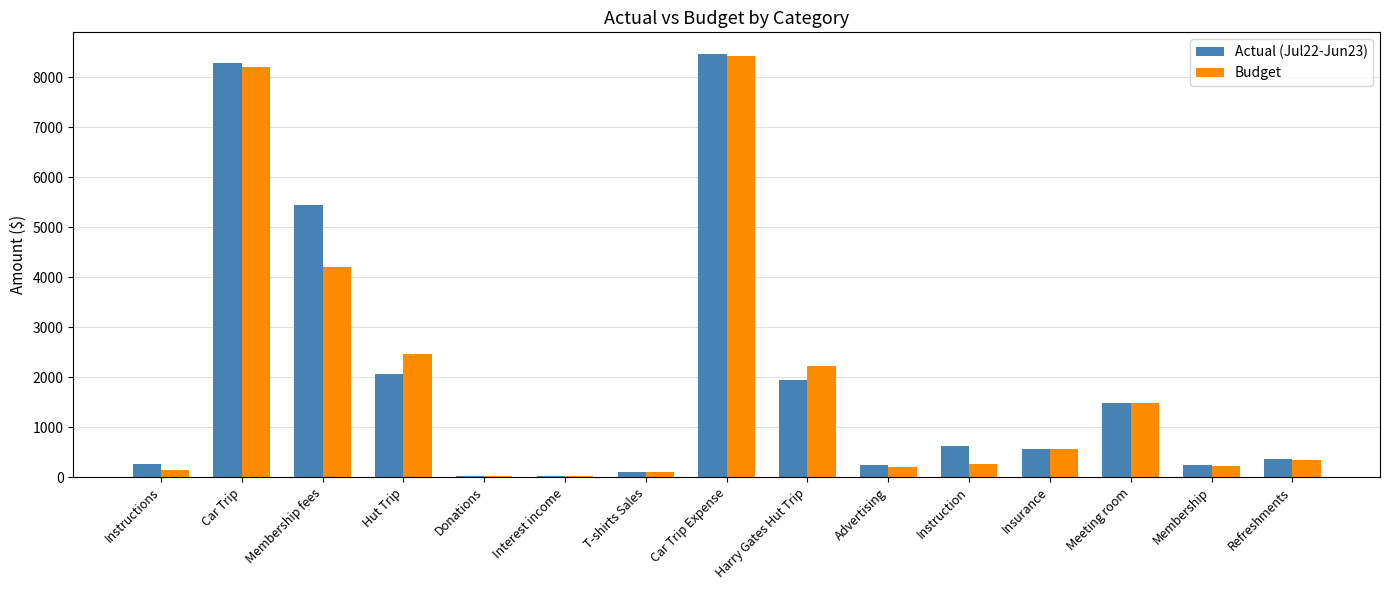

Which series has the largest range (max minus min)?

Actual (Jul22-Jun23)